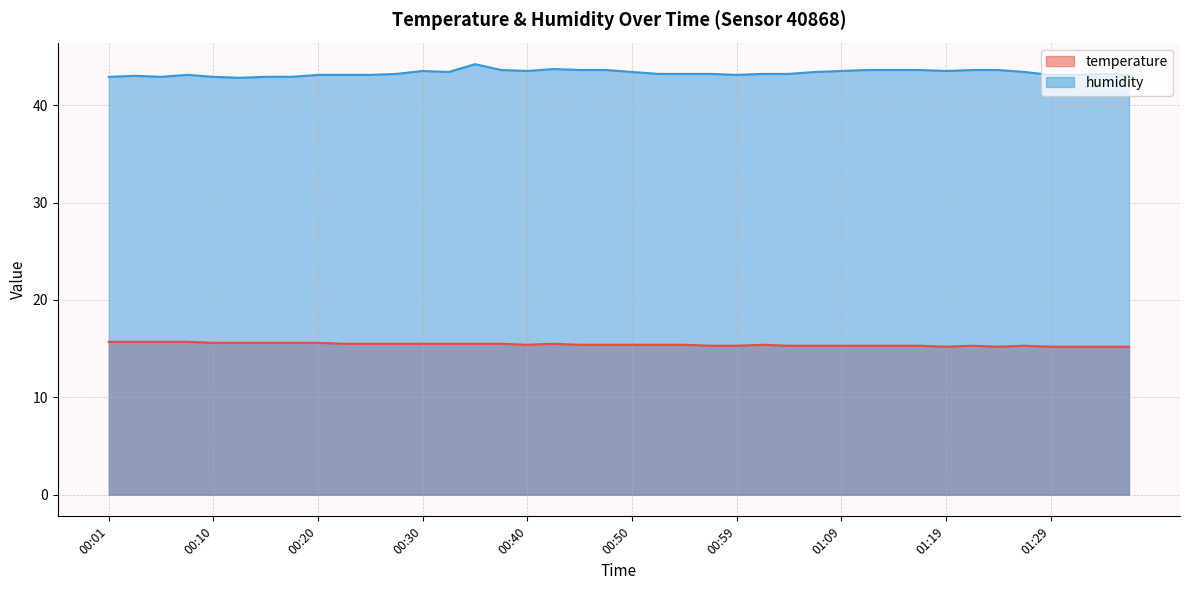

Does the chart have visible grid lines?

Yes